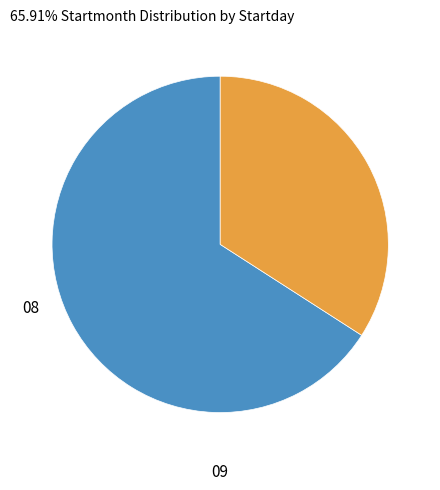

Which category has the smallest portion of the pie?

09